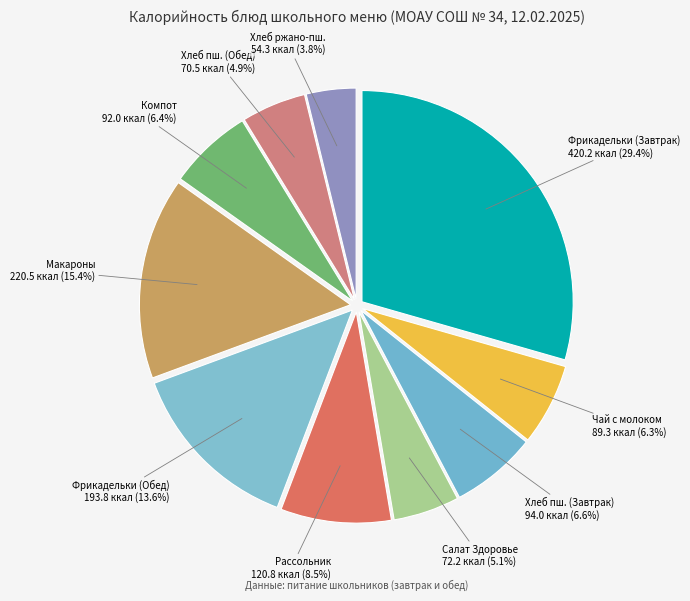

Between Хлеб ржано-пш. and Хлеб пш. (Обед), which is larger?

Хлеб пш. (Обед)